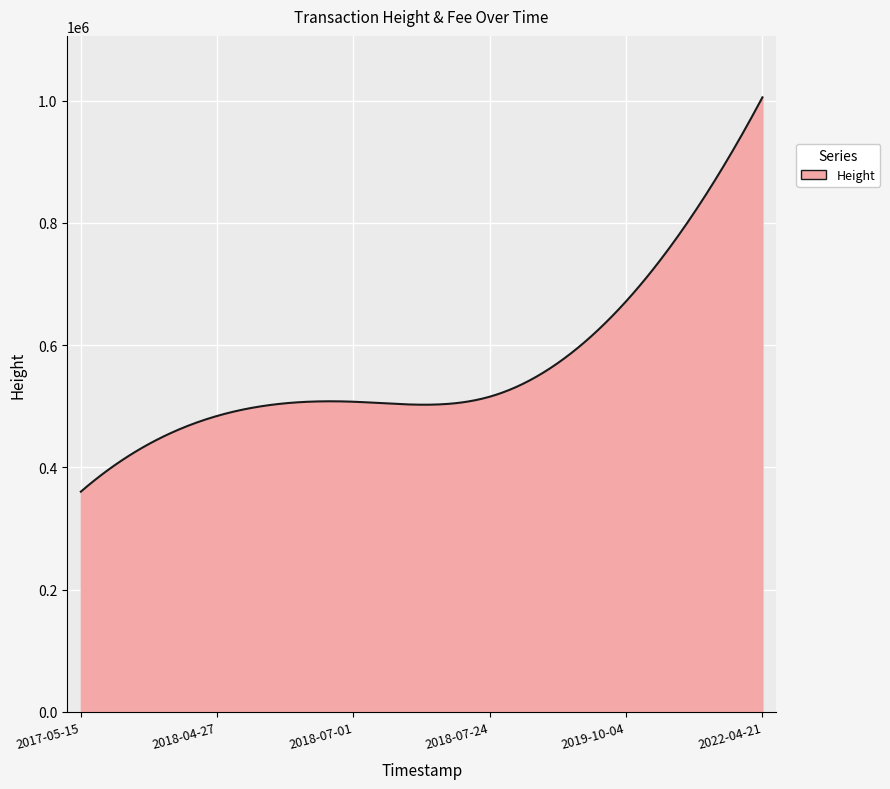

What is the difference between the maximum and minimum values?

645249.0